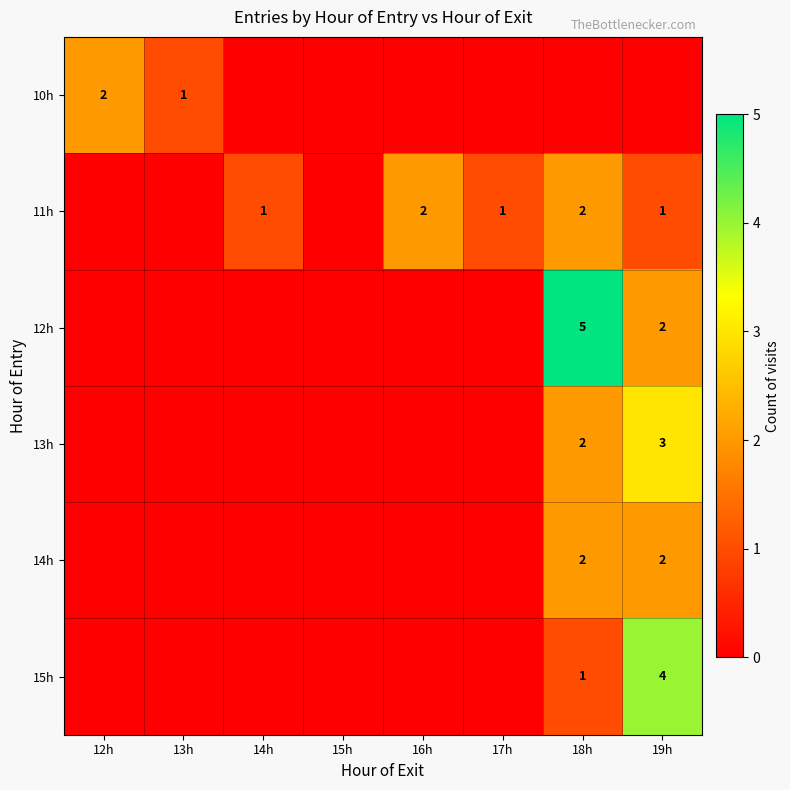

Which label corresponds to the smallest value in the chart?

14h